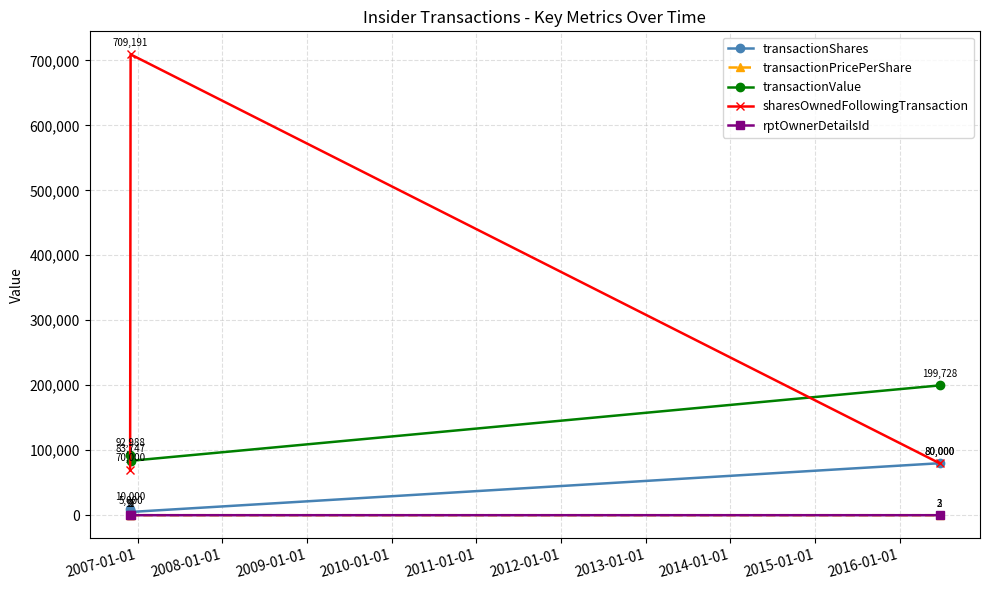

Which series has the largest range (max minus min)?

sharesOwnedFollowingTransaction